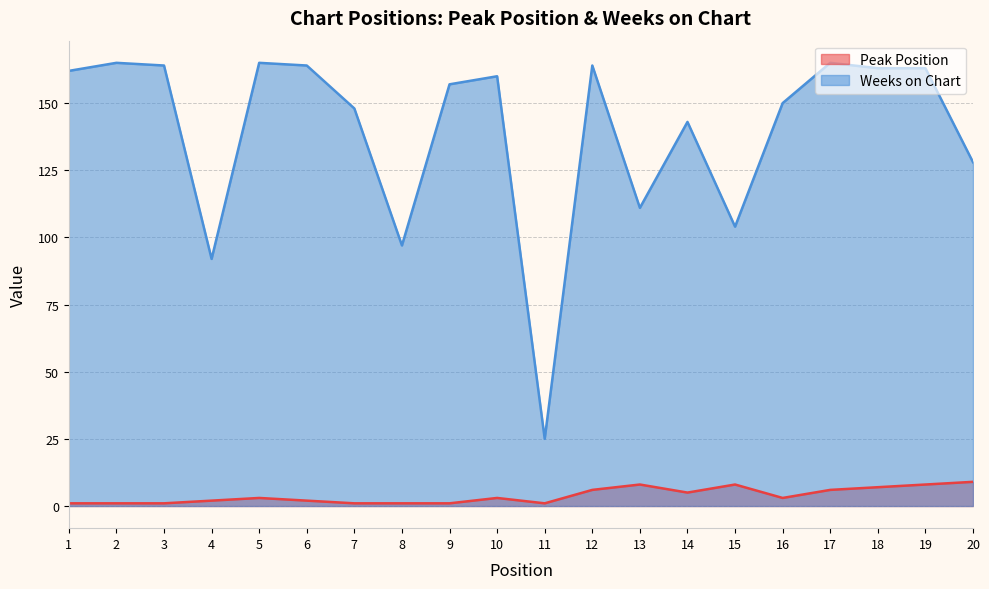

True or false: Weeks on Chart has more than 2 points higher than both neighbors.

True